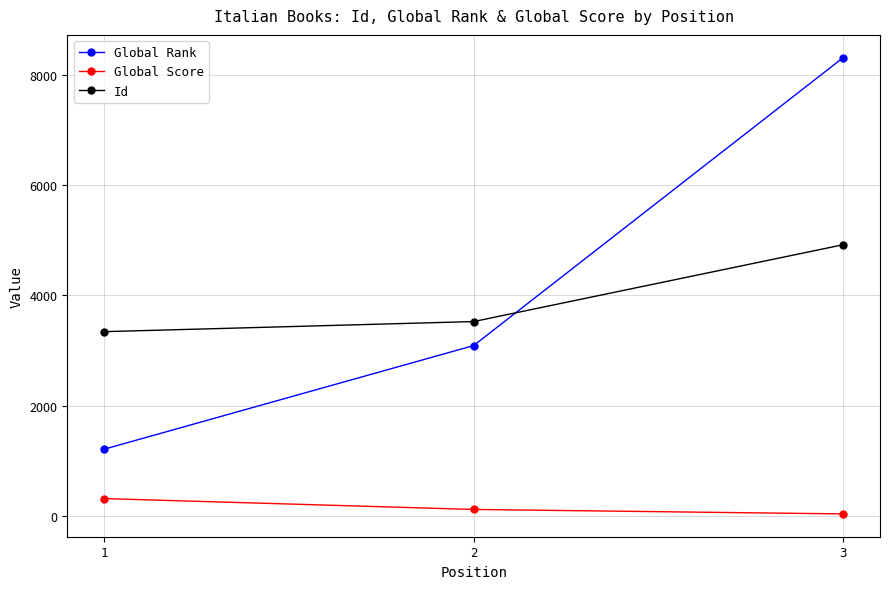

Which category has the highest value in the Global Rank series?

3